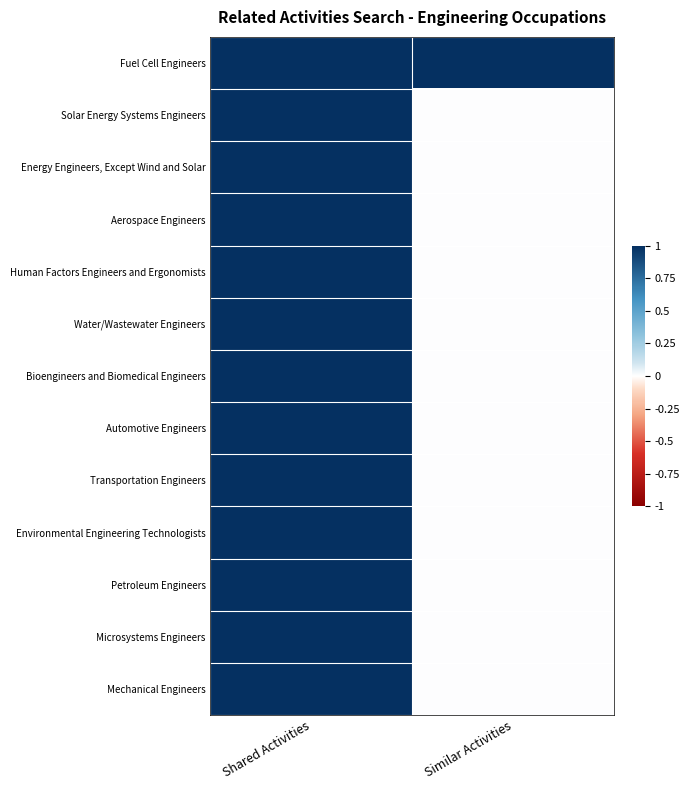

Which has a higher value, Shared Activities or Similar Activities?

Shared Activities